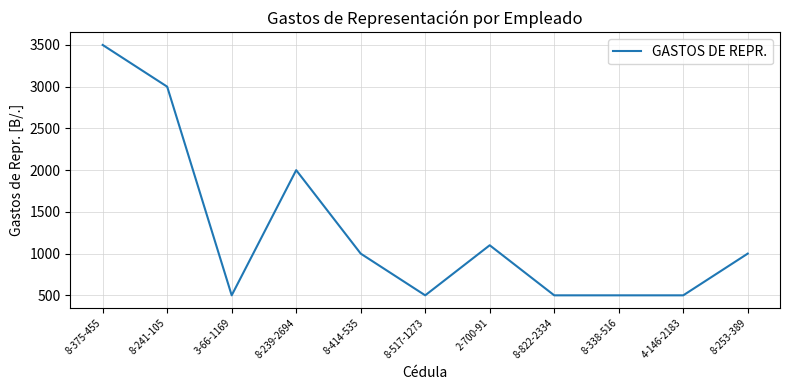

Count the number of categories in the chart.

11